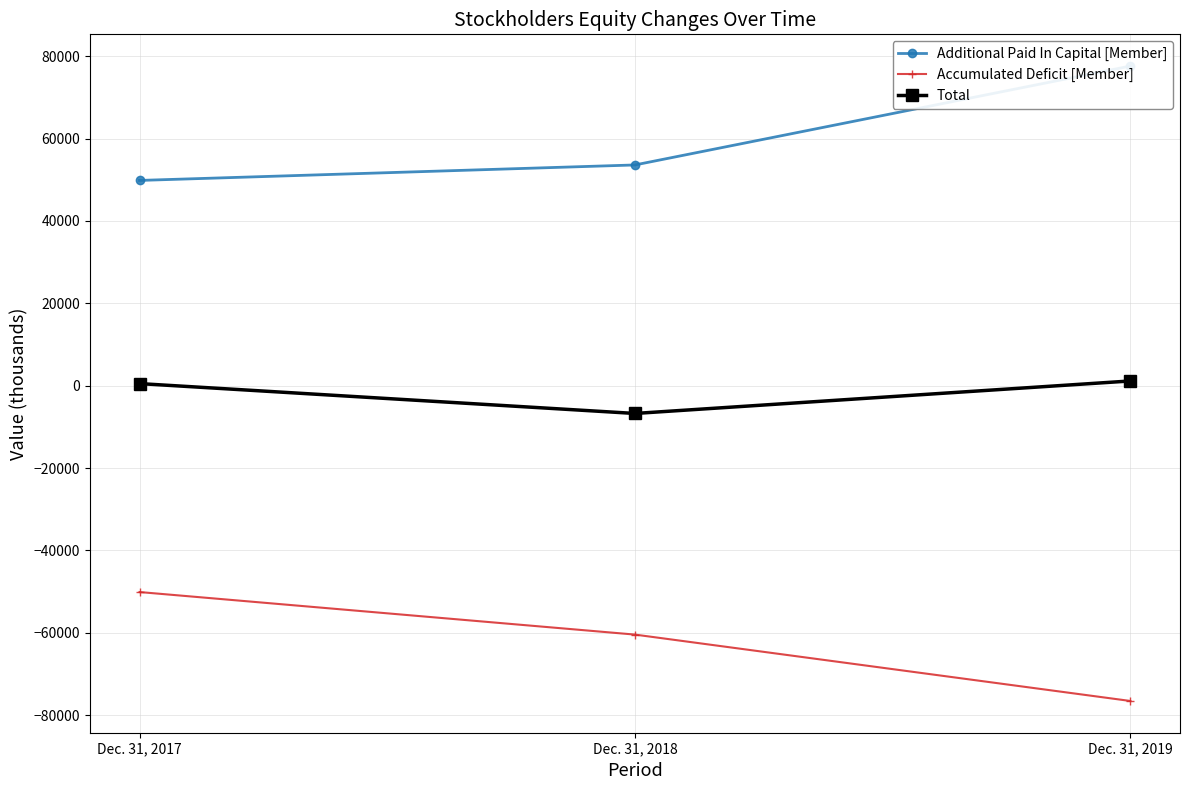

What is the value of the Additional Paid In Capital [Member] point at the 2nd from the left?

53591